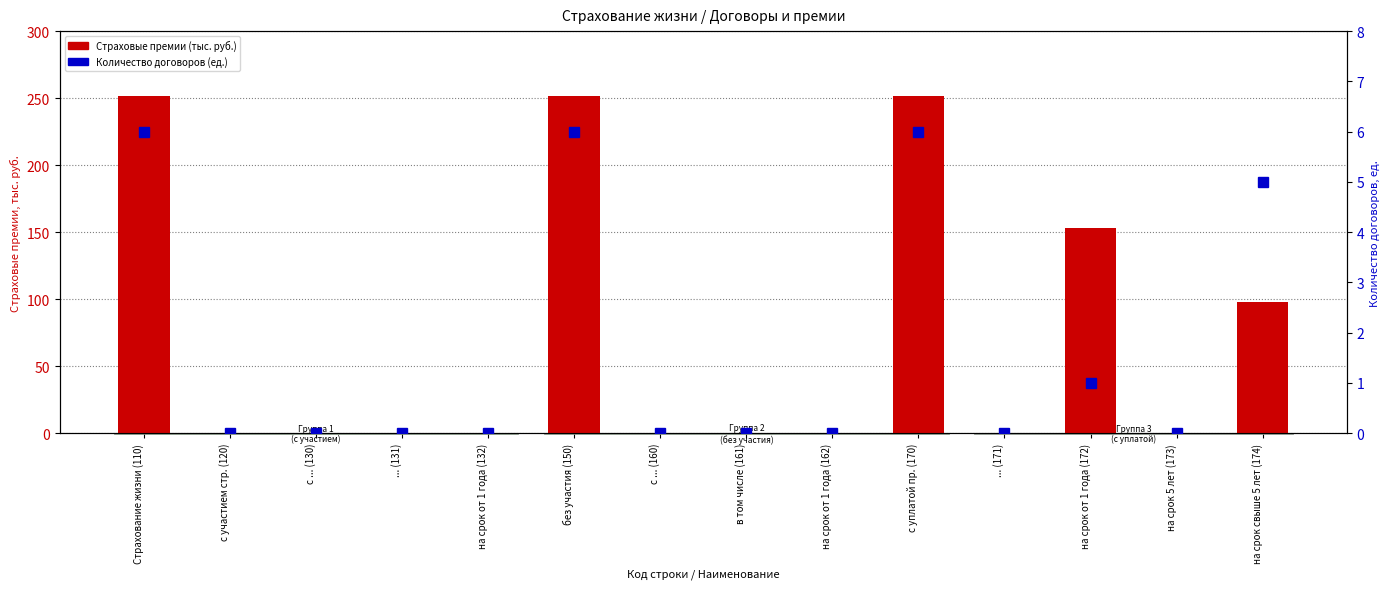

What is the total value across all series at Страхование жизни (110)?

257.5